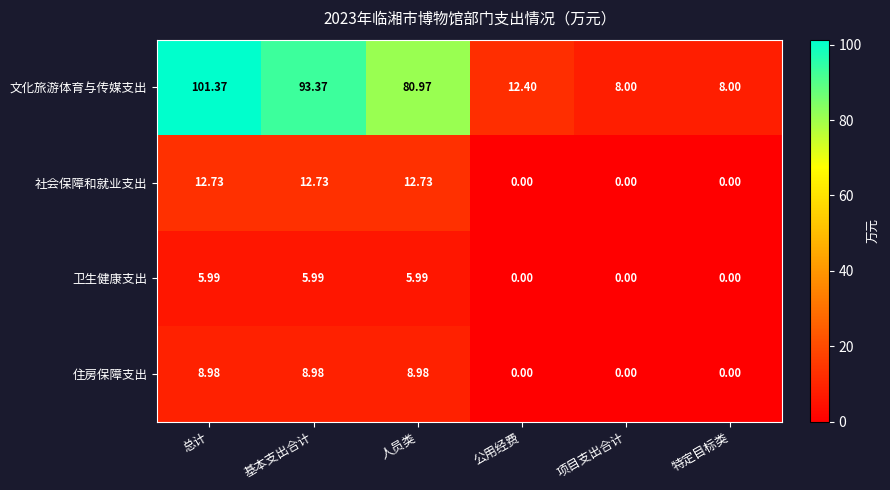

Where does the 文化旅游体育与传媒支出 series first go above 80?

总计